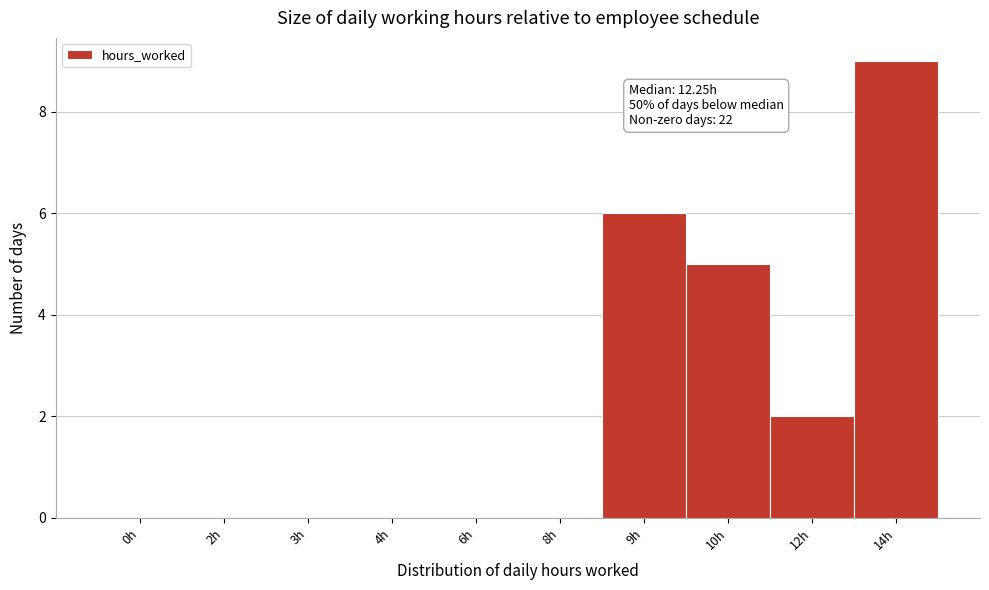

Reading right to left, list all the values displayed in this chart.

14h=9	12h=2	10h=5	9h=6	8h=0	6h=0	4h=0	3h=0	2h=0	0h=0